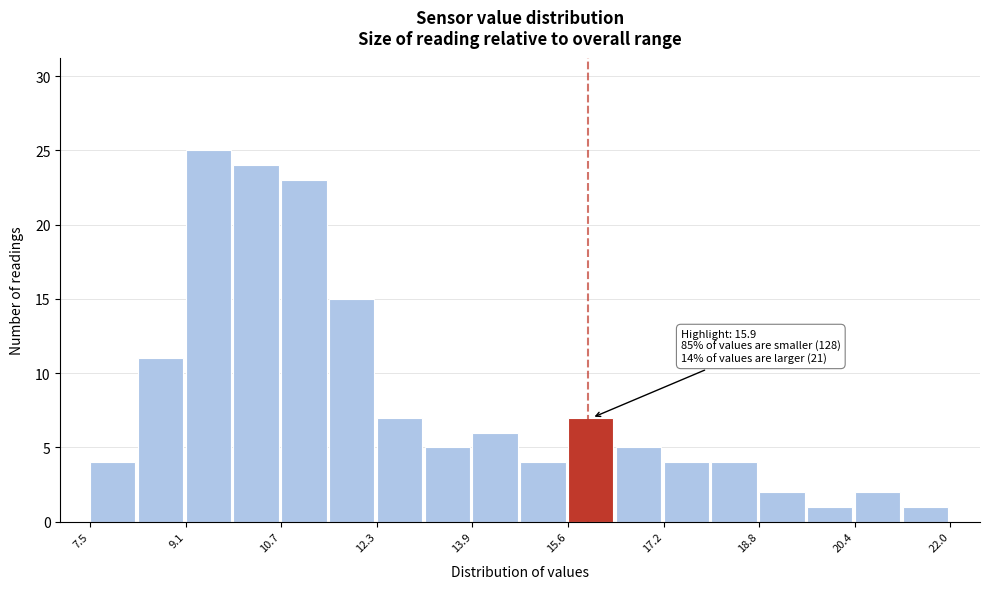

Which range on the x-axis has the tallest bar?

9.2 to 10.0